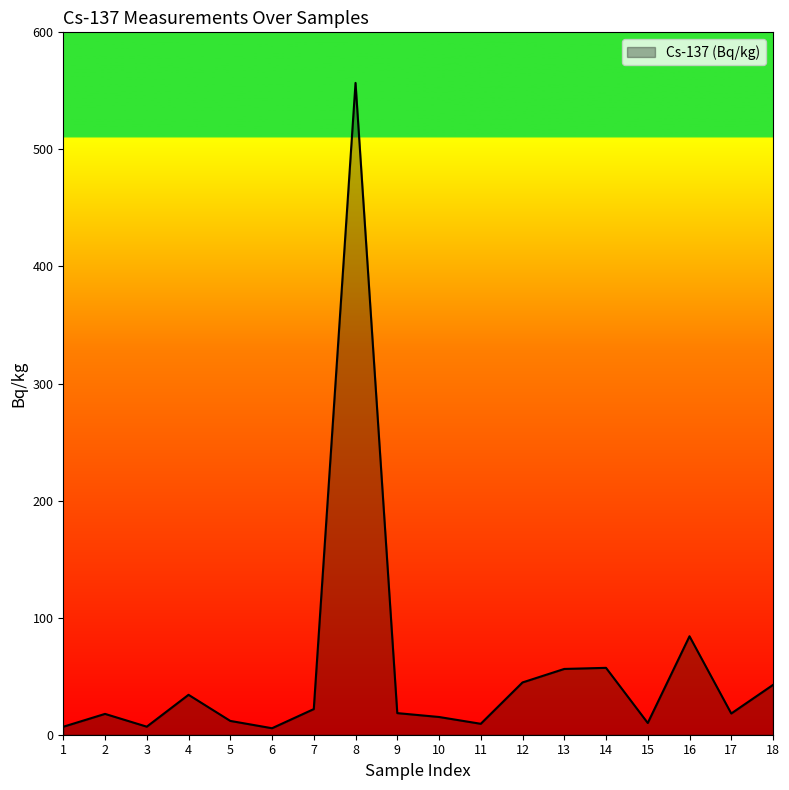

True or false: the data shows 44.7 at 12.

True